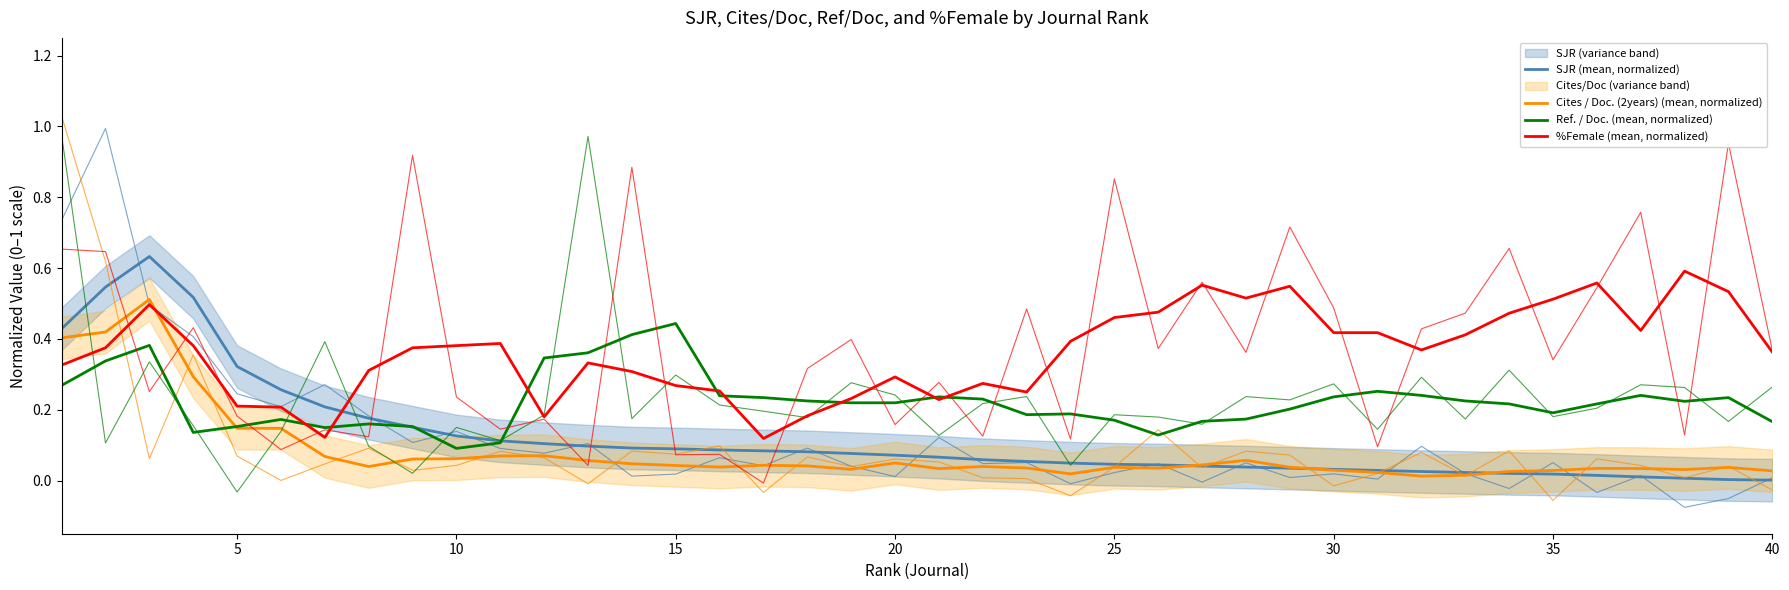

How many times do Ref. / Doc. (mean, normalized) and Cites / Doc. (2years) (mean, normalized) cross each other?

1